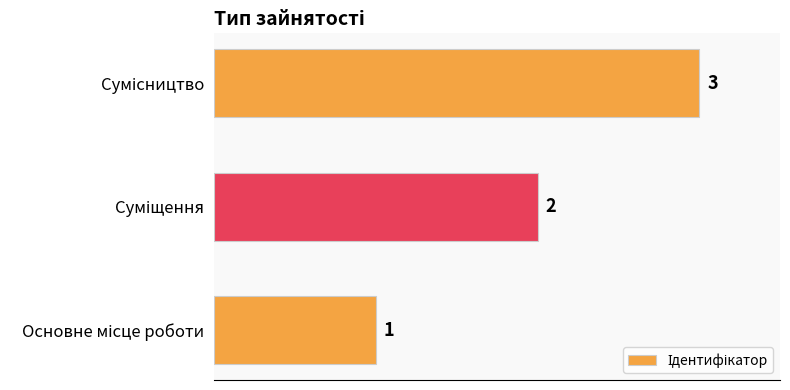

How many categories are shown in the chart?

3